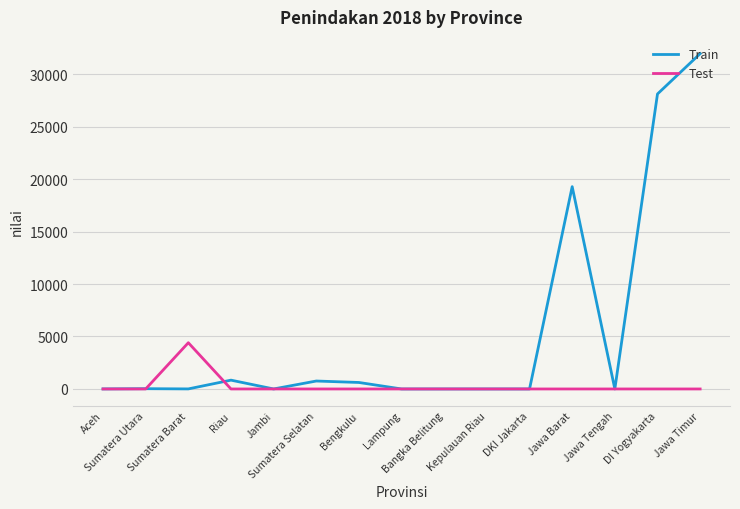

Which series has the widest spread of values?

Train